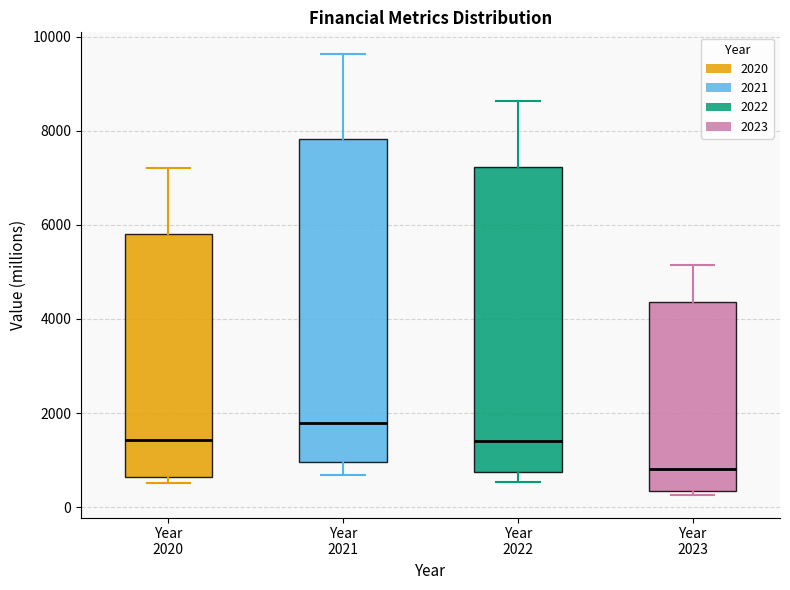

Which box's median line is the lowest?

Year 2023